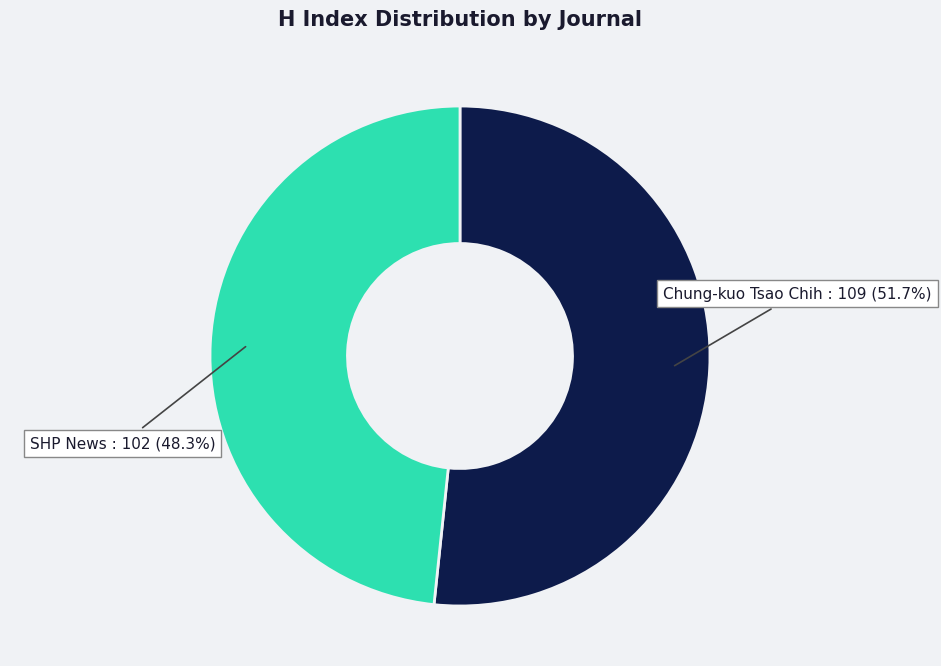

Do Chung-kuo Tsao Chih : 109 (51.7%) and SHP News : 102 (48.3%) together represent more than half of the pie?

Yes